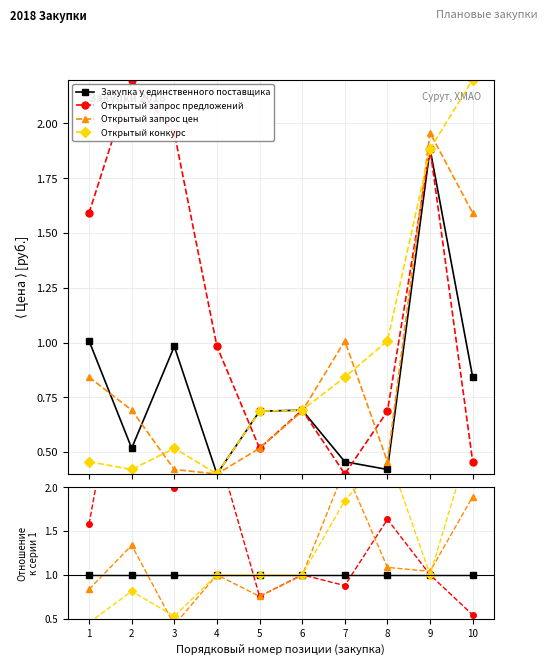

What is the smallest value displayed?

0.4